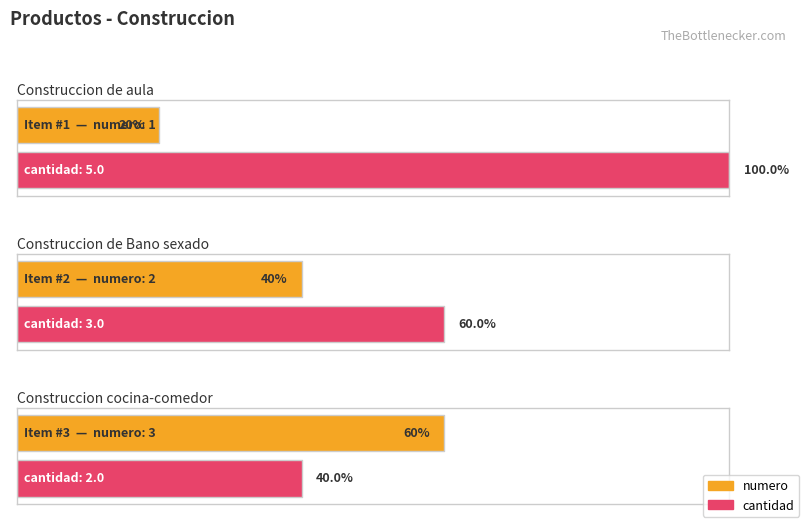

True or false: numero has a value of 1 at Construccion cocina-comedor.

False